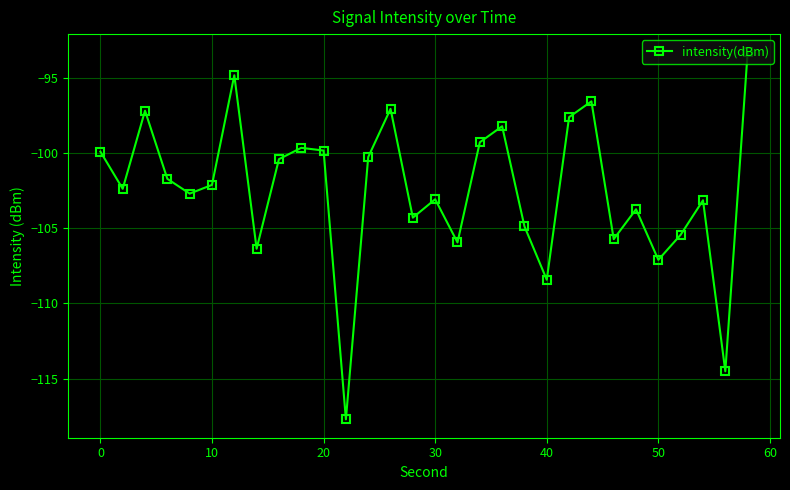

What is the maximum value shown in the chart?

-93.3